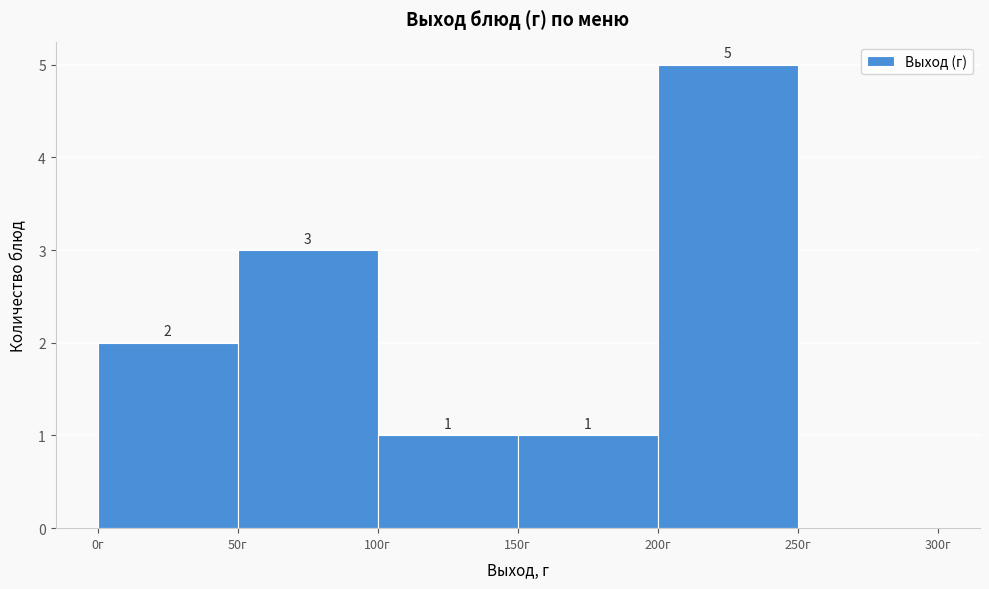

Which range on the x-axis has the tallest bar?

200 to 250